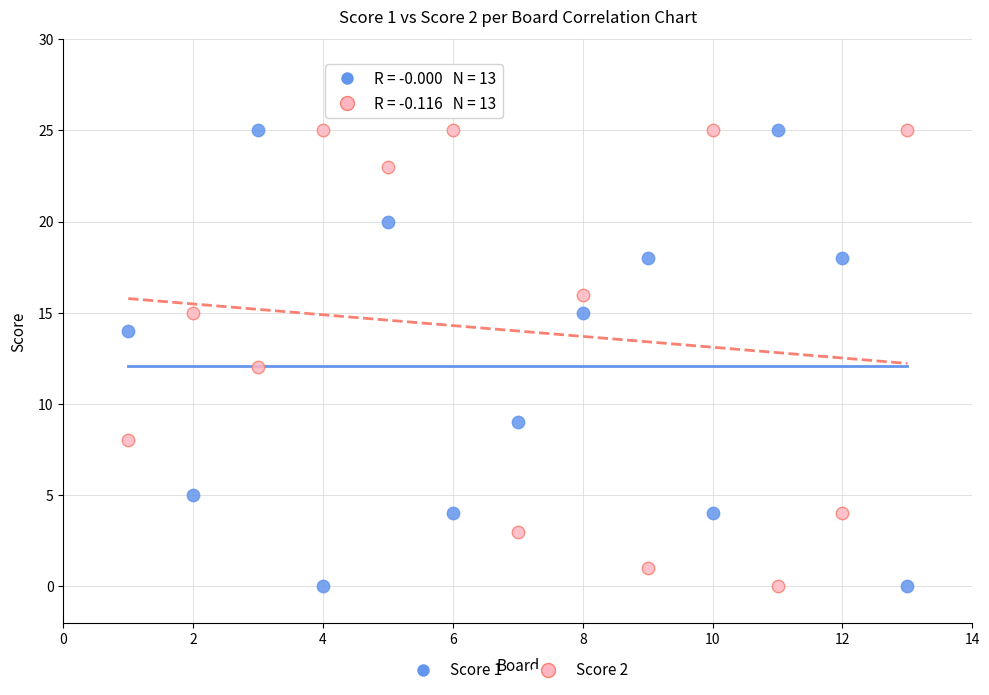

What is the X range (max minus min) for the scatter plot?

12